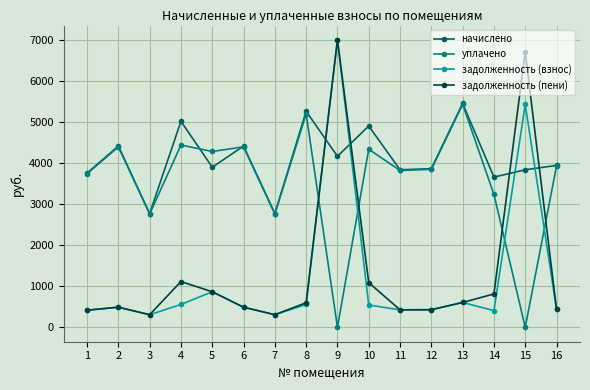

What are all the series names shown in the legend?

начислено, уплачено, задолженность (взнос), задолженность (пени)